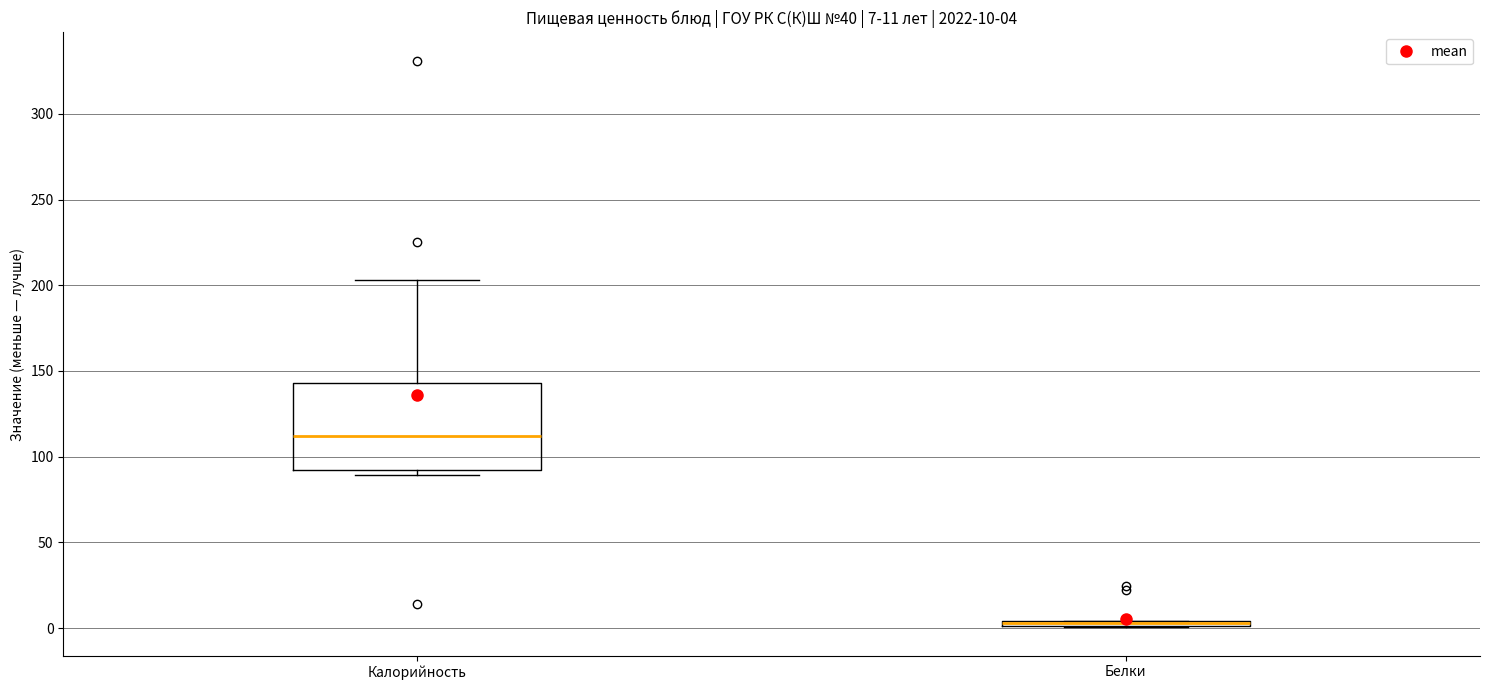

Which box is the tallest, from its lower edge to its upper edge?

Калорийность